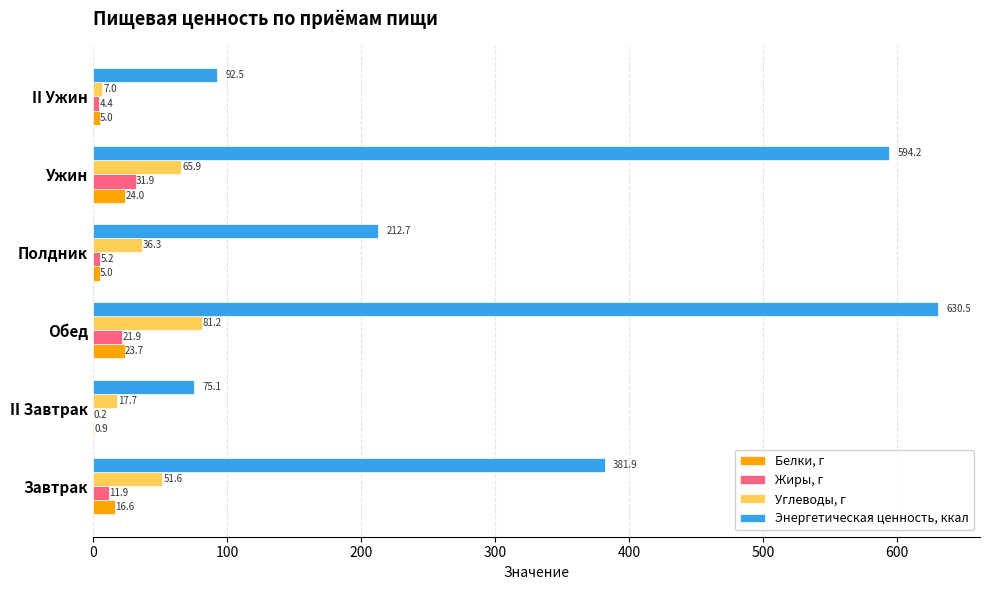

At which label does Жиры, г reach its peak?

Ужин